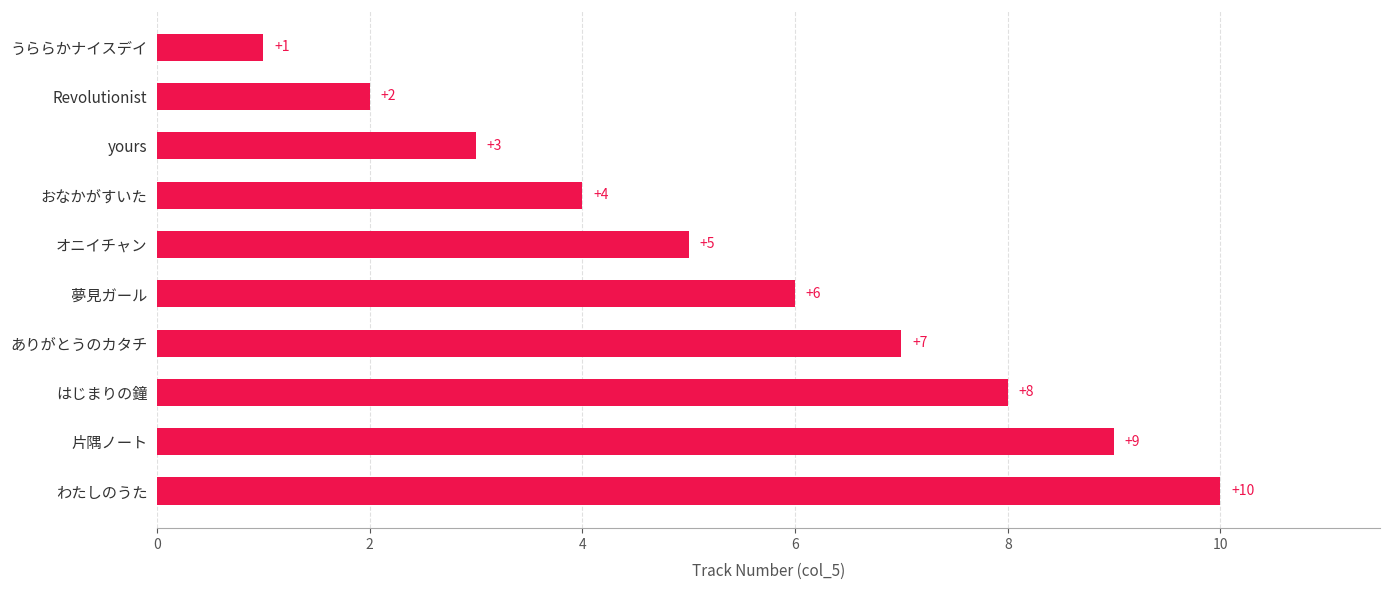

Count the values in the range 3 to 8.

6